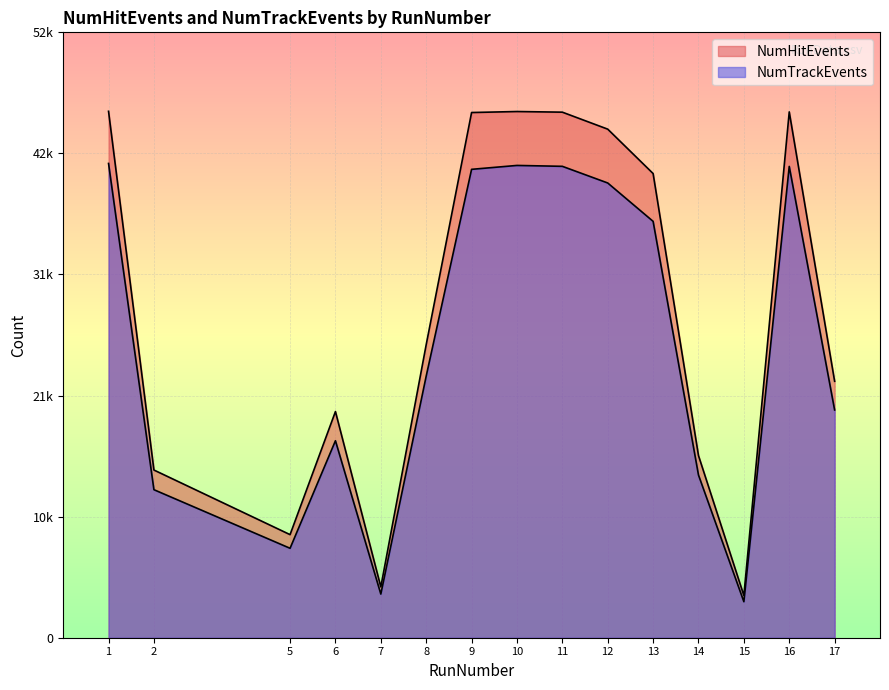

Does the chart display data point markers on the line(s)?

No